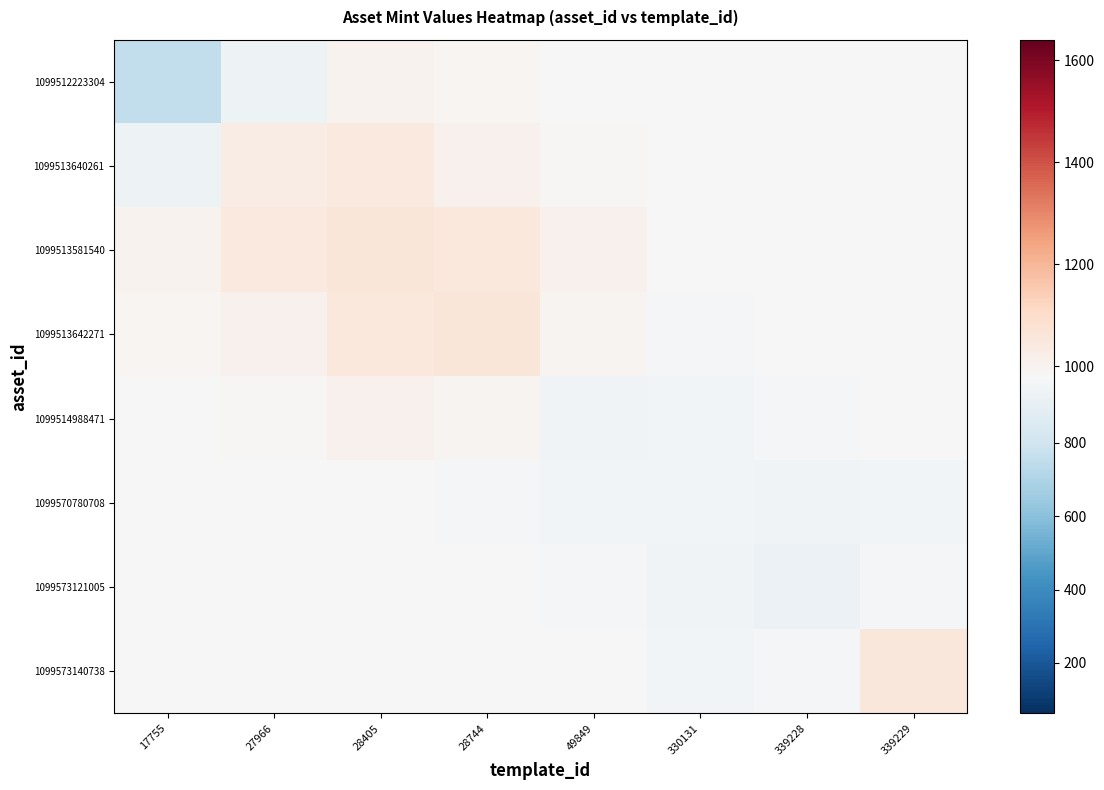

Which series has the widest spread of values?

1099512223304